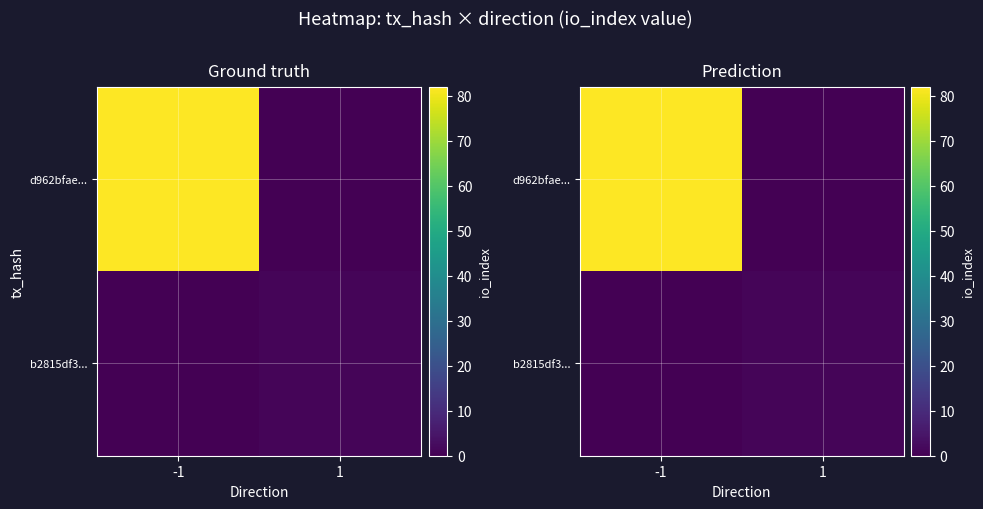

The b2815df3... series shows 0 at -1. True or false?

True